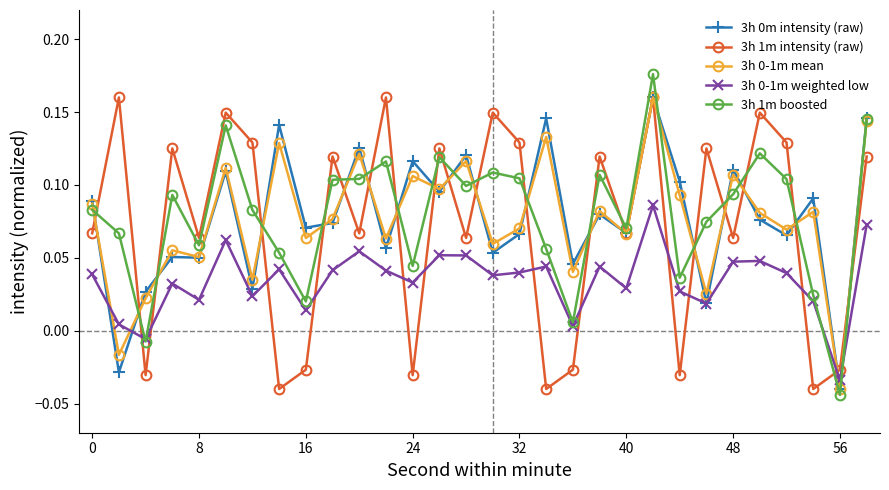

How many data points in 3h 0-1m mean are above 0?

28